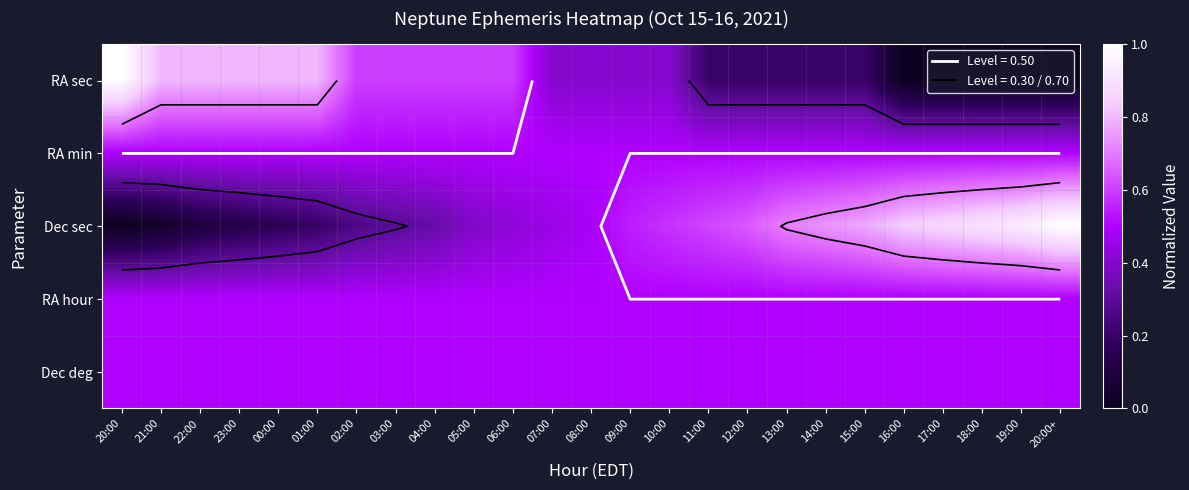

What is the maximum value for RA min?

0.5